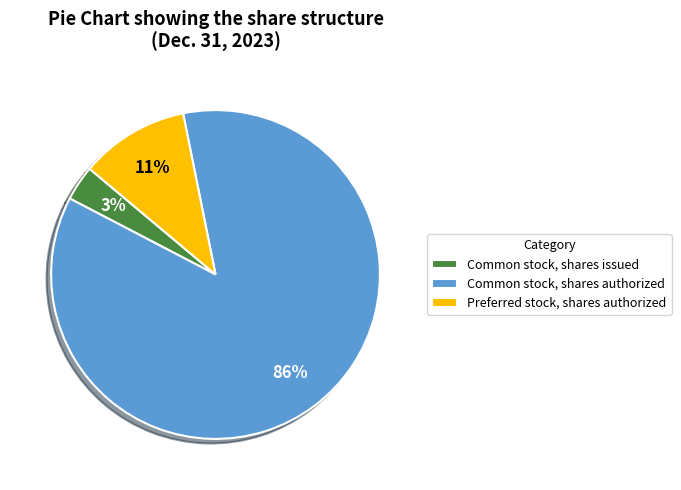

What is the largest slice in the pie chart?

Common stock, shares authorized